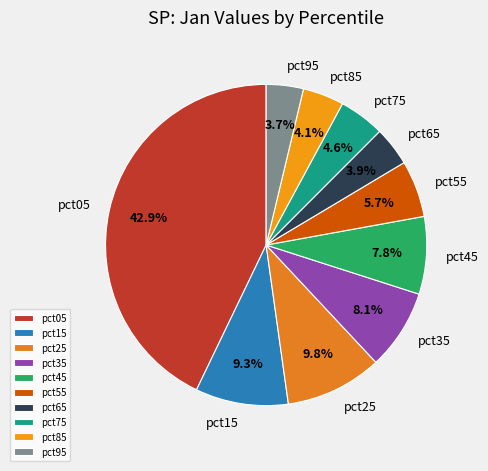

What is the largest slice in the pie chart?

pct05